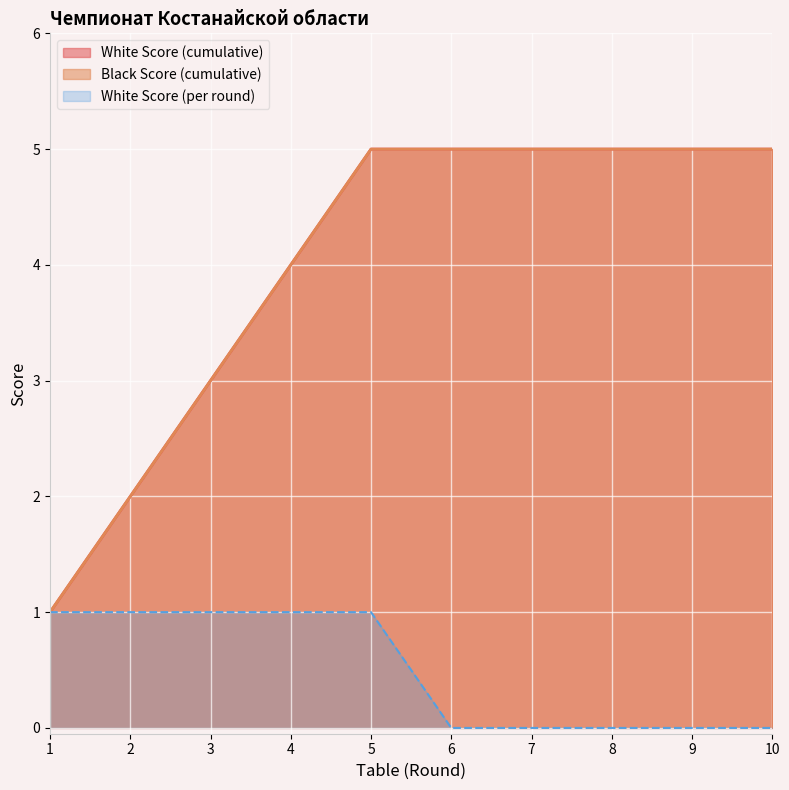

How many distinct data groups are displayed?

3